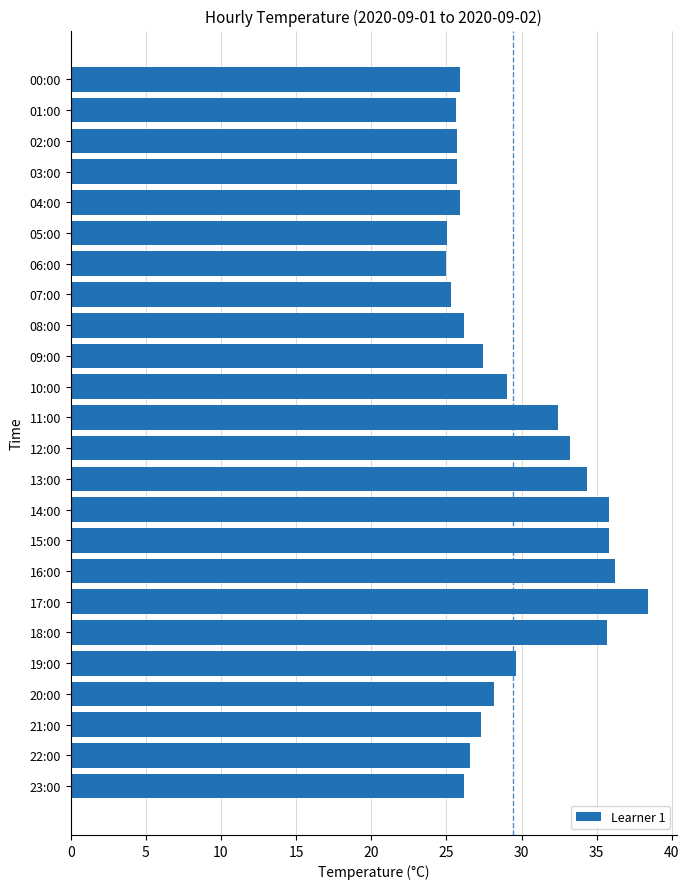

What is the label of the 3rd bar from the bottom?

21:00